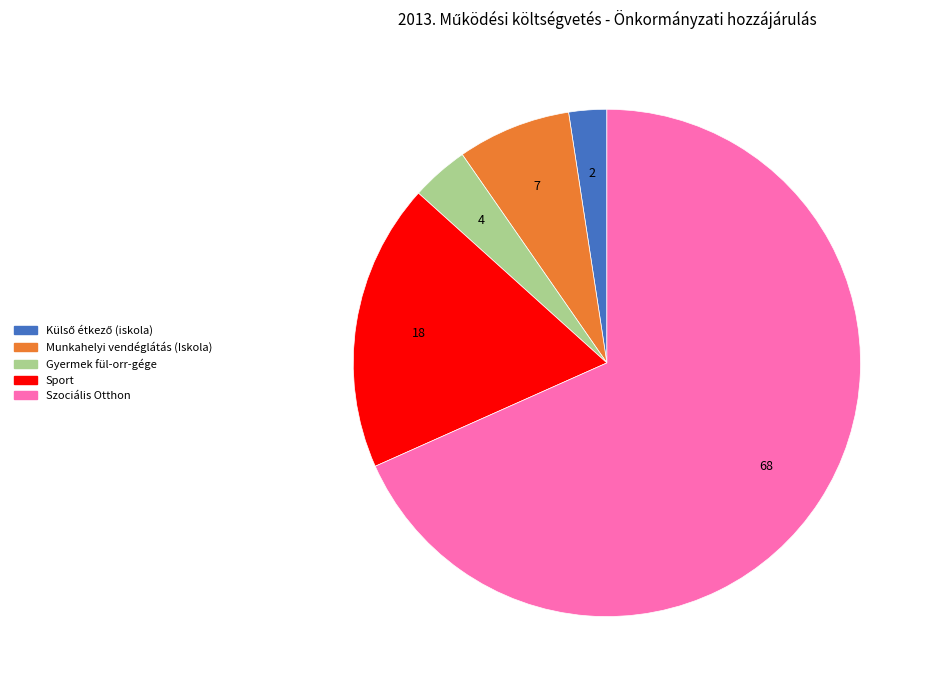

Which slice is the largest?

Szociális Otthon